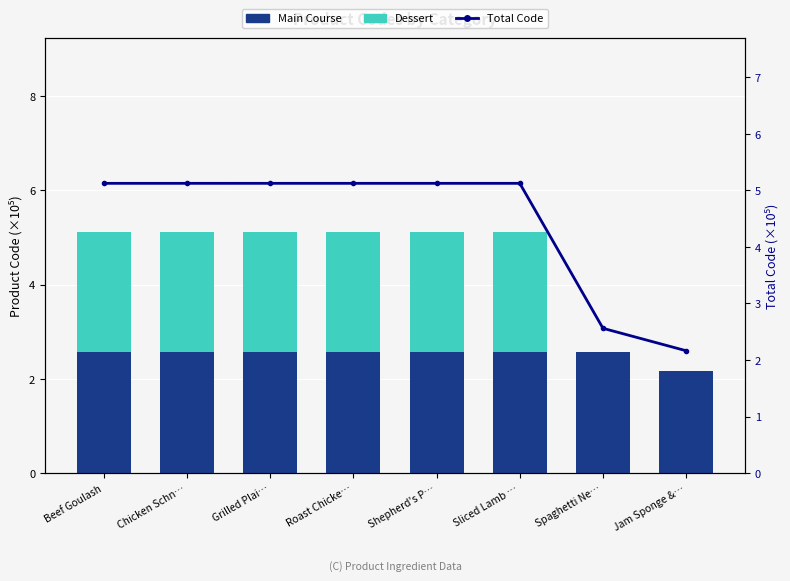

Is the value of Main Course at Chicken Schn… greater than the value of Dessert at Spaghetti Ne…?

Yes